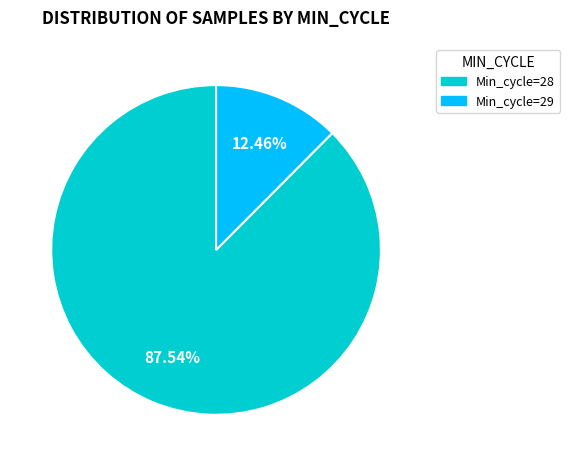

Does any single category account for the majority?

Yes